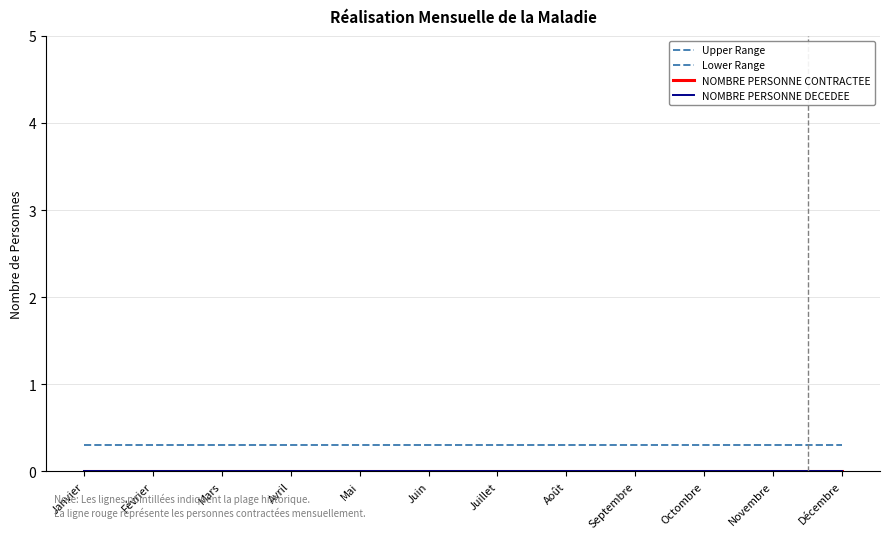

What is the average value of the Upper Range series?

0.3